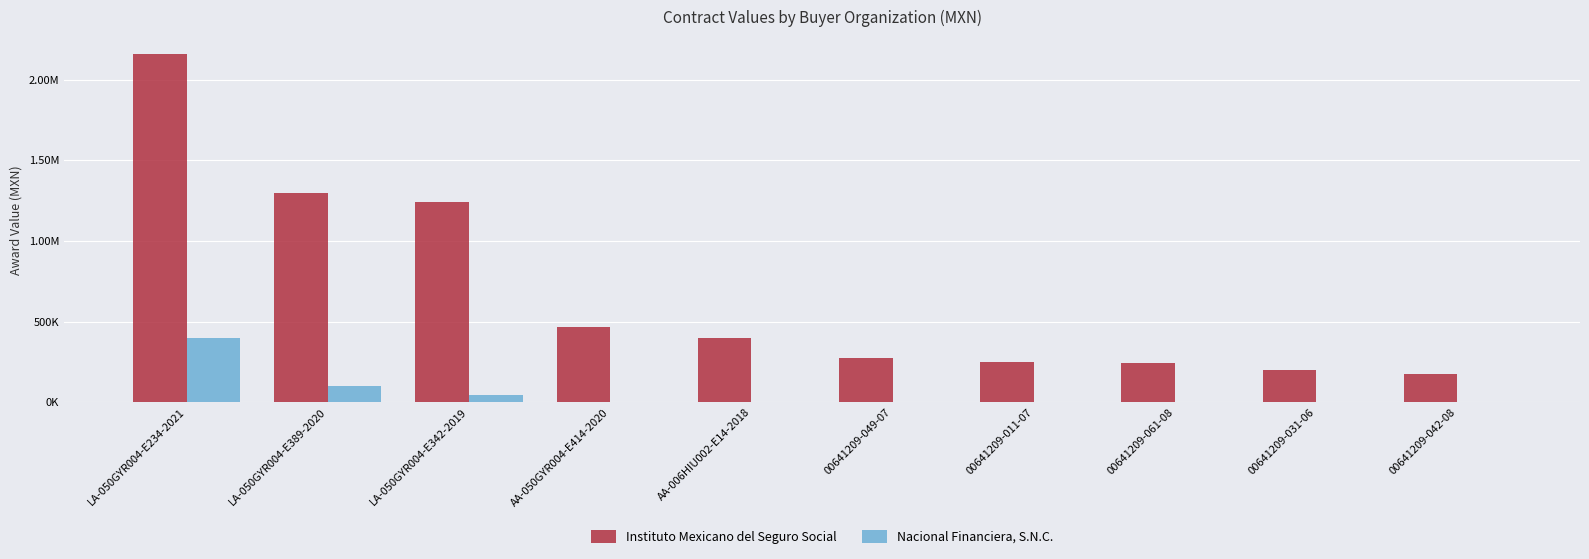

Does the chart contain stacked bars?

No